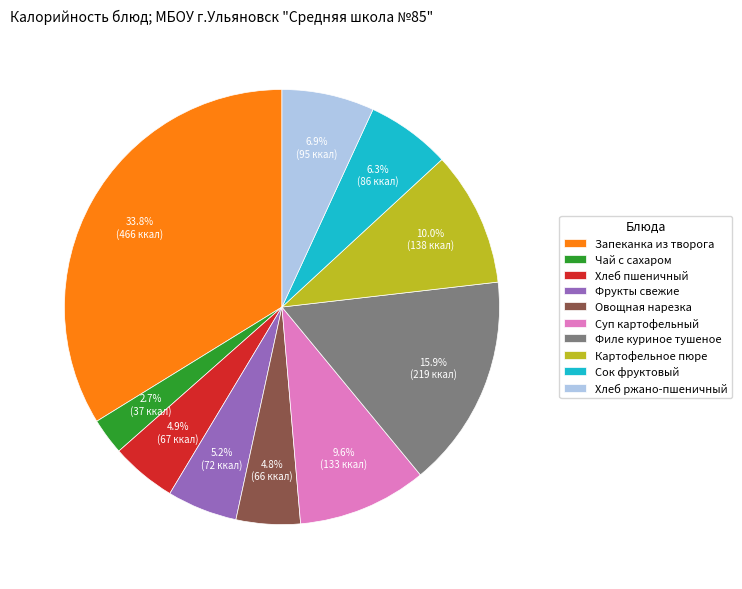

Do Хлеб пшеничный and Филе куриное тушеное together represent more than half of the pie?

No